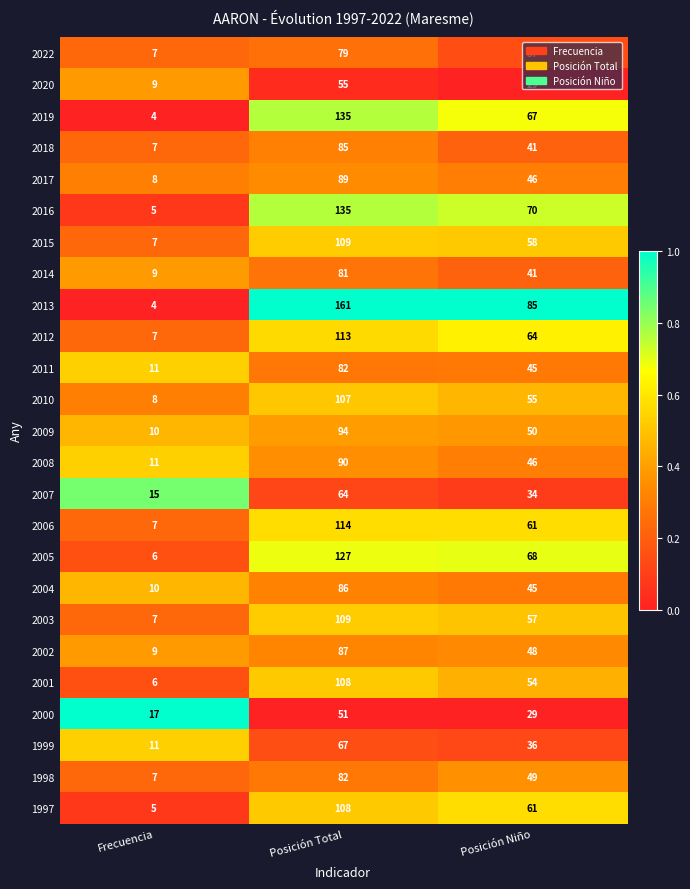

Where is 2013 nearest to the value 82?

Posición Niño